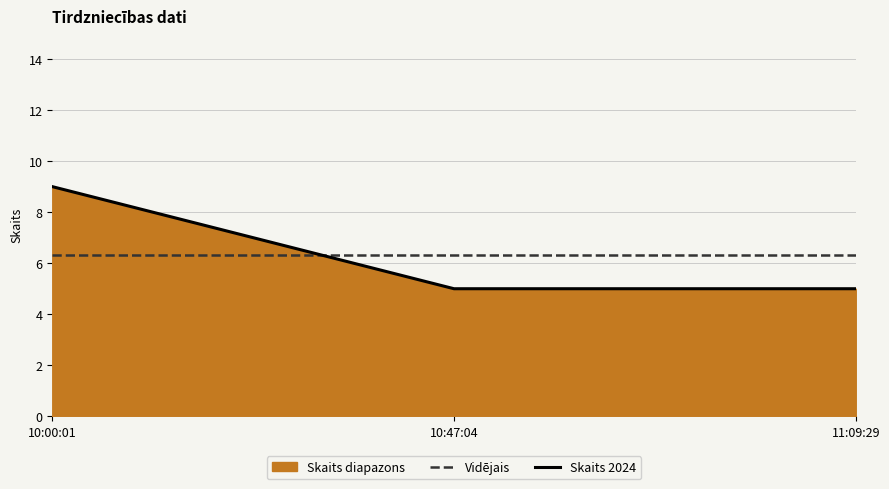

Between 10:00:01 and 10:47:04, which series saw the biggest shift?

Skaits 2024